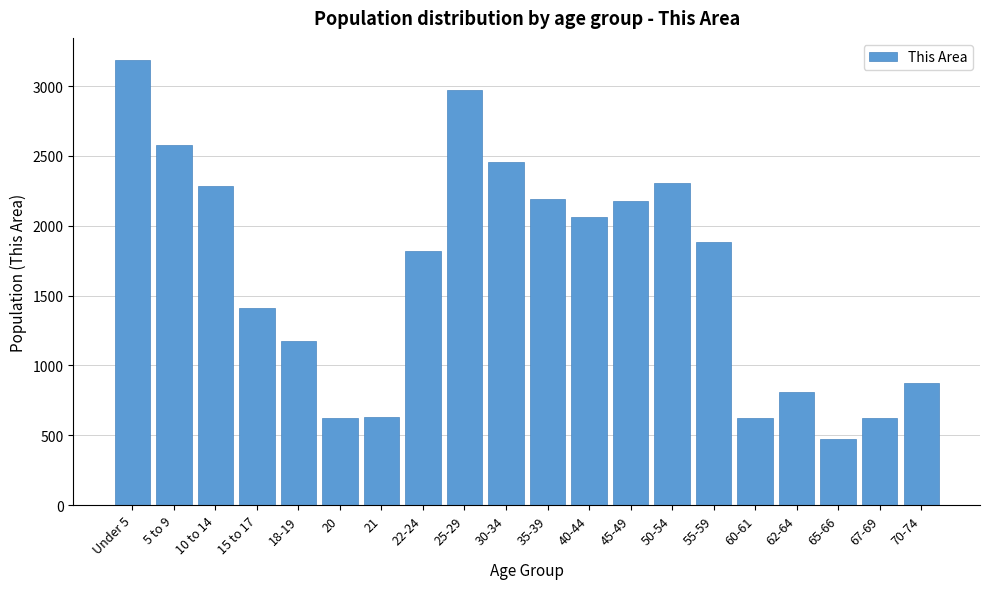

Read the value at 67-69, to the nearest 10.

620